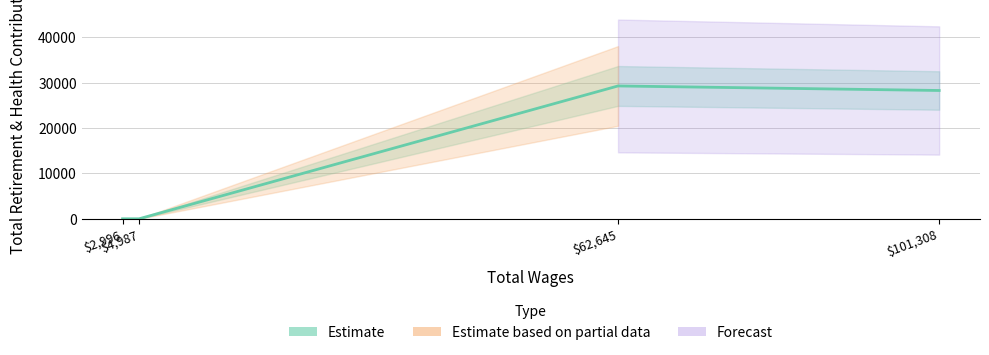

Is it true that the value at $62,645 is 7693?

False